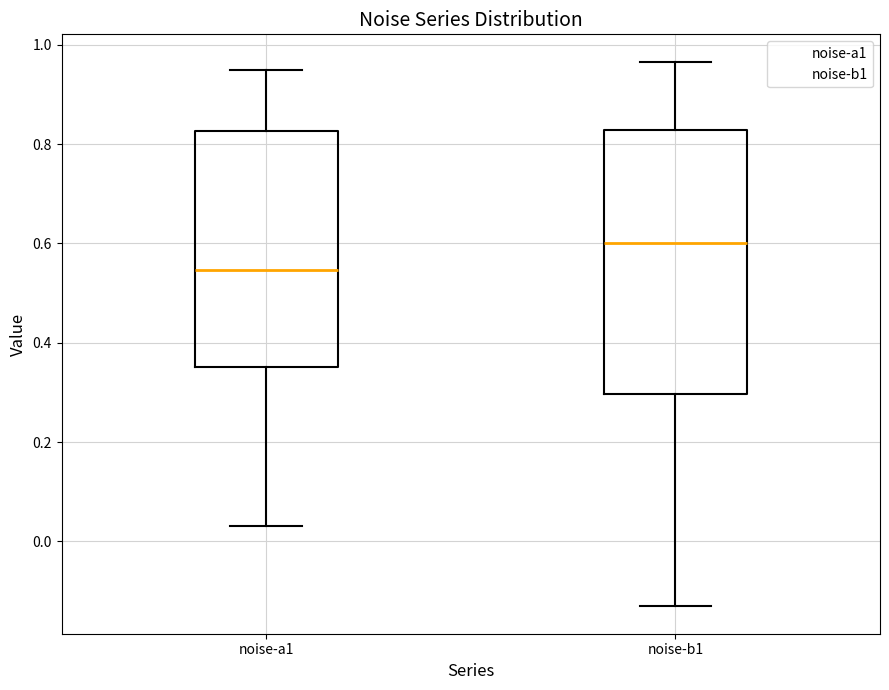

Which box's median line is the highest?

noise-b1